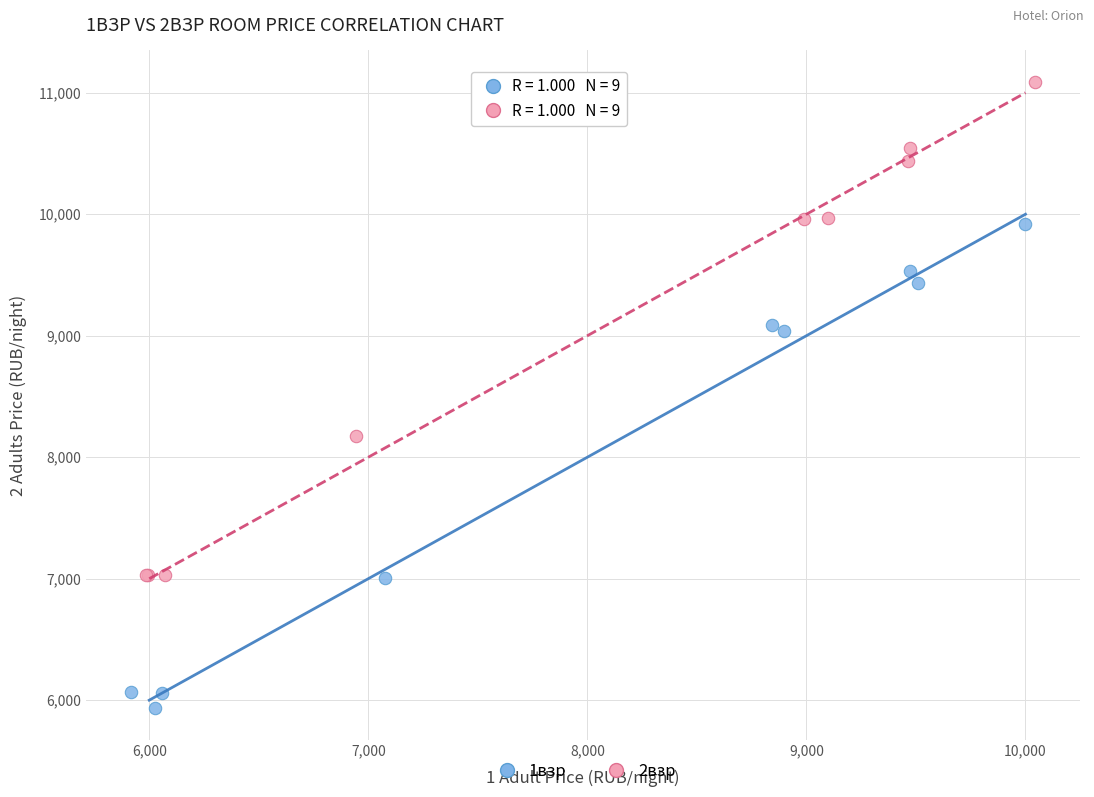

Which series reaches the minimum Y coordinate?

1взр